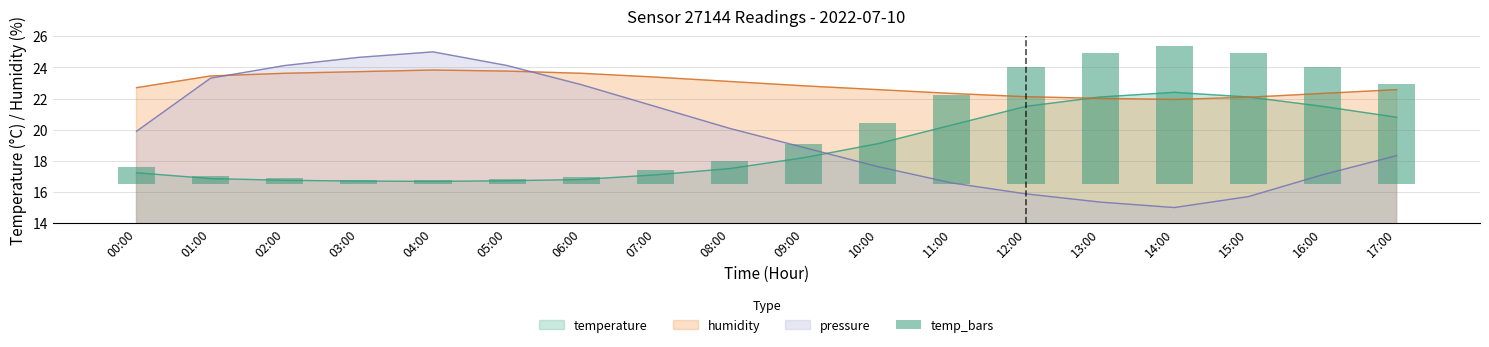

True or false: humidity has a value of 23.1 at 08:00.

True